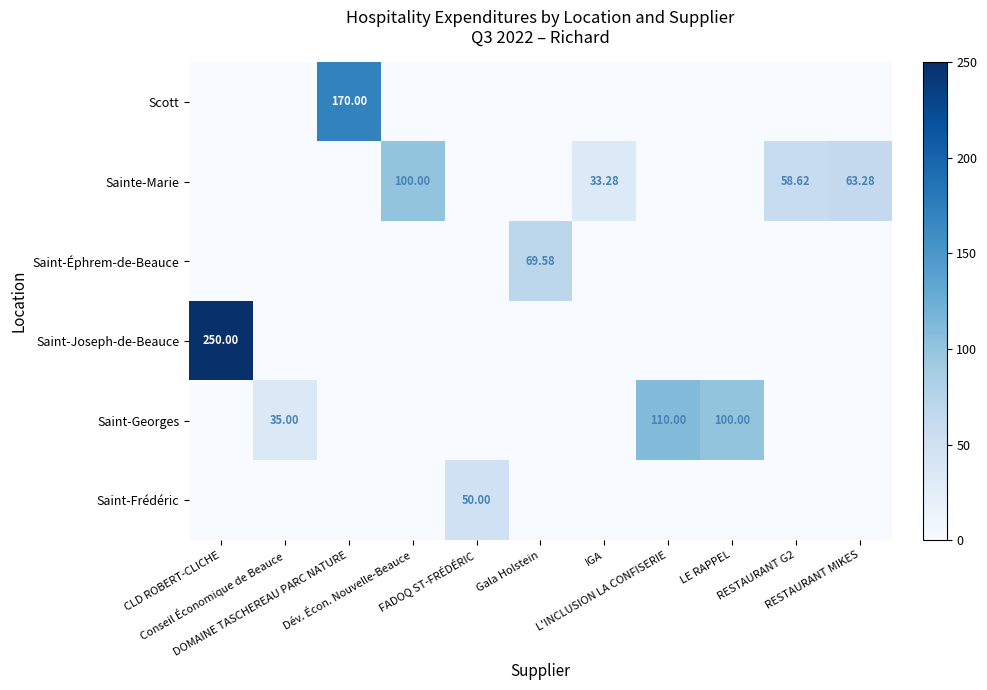

What is the difference between the Saint-Georges values at CLD ROBERT-CLICHE and Conseil Économique de Beauce?

35.0